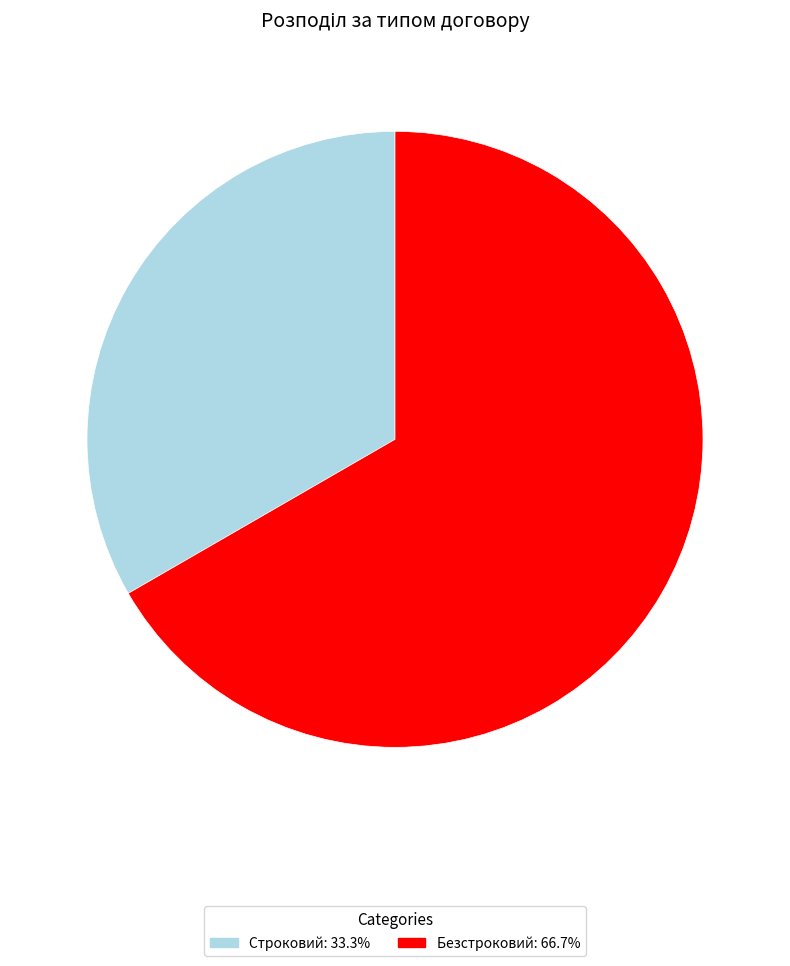

Which category has the biggest portion of the pie?

Безстроковий